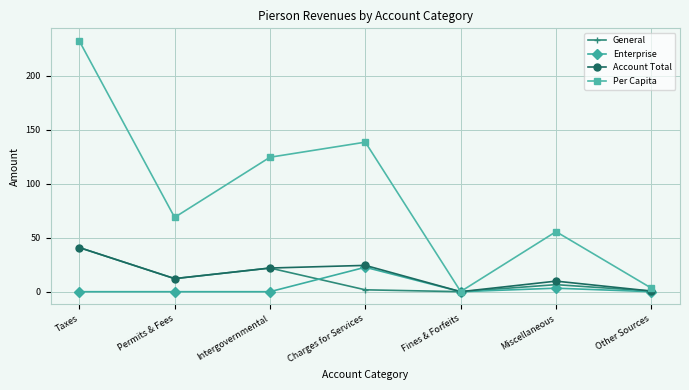

Where does the General series first go above 6?

Taxes